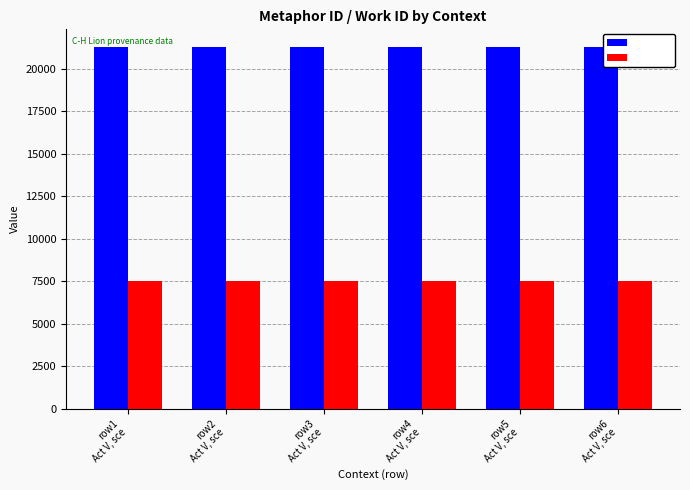

Does the chart contain any negative values?

No